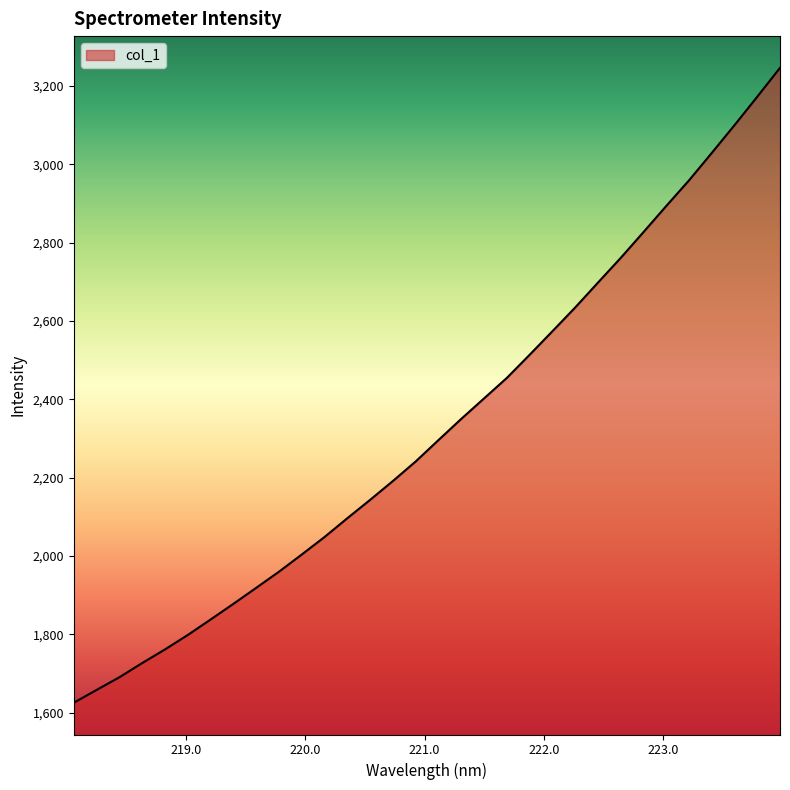

What is the greatest value displayed?

3246.4